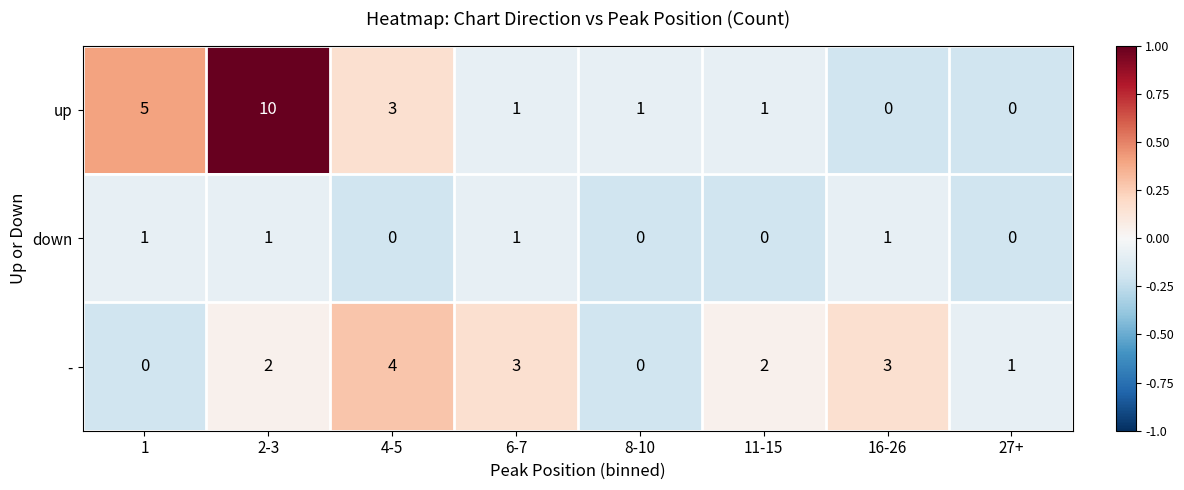

What is the difference between the highest and lowest values at 11-15?

2